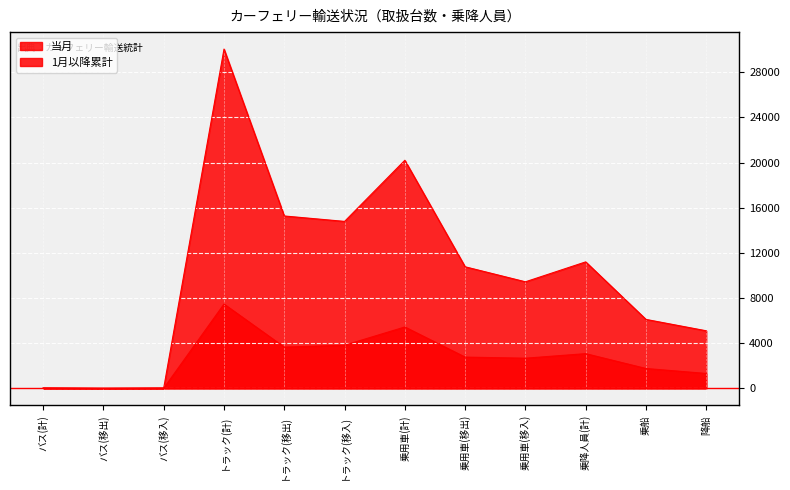

True or false: 当月 and 1月以降累計 intersect in this chart.

False